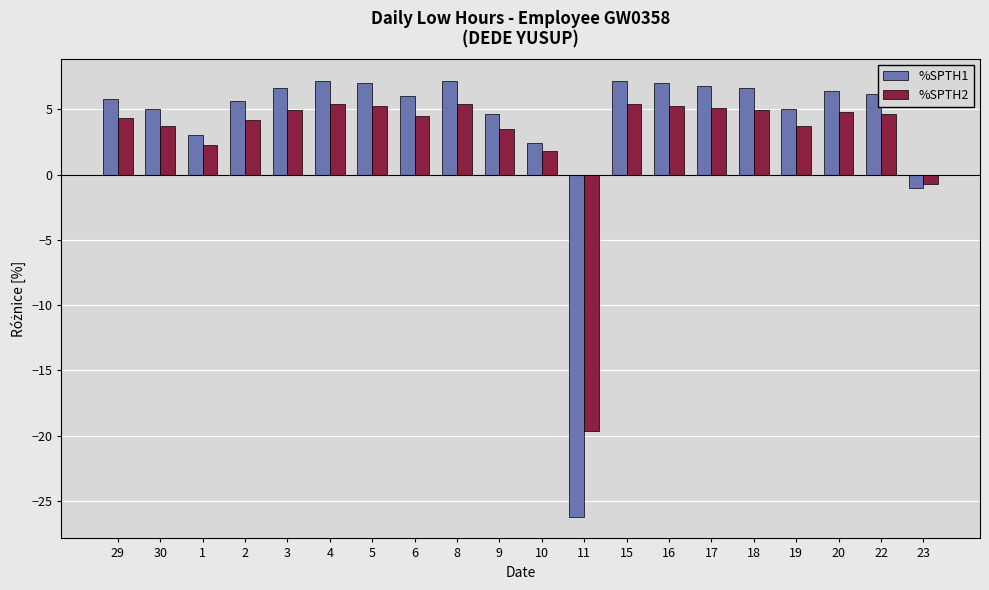

Which label corresponds to the smallest value in the chart?

11